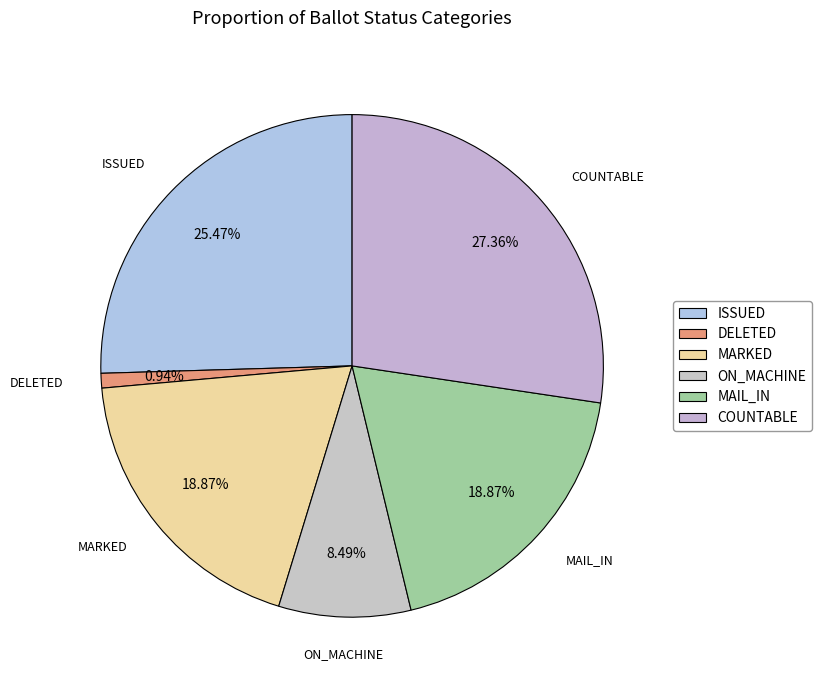

What portion of the pie excludes MARKED?

81.1%